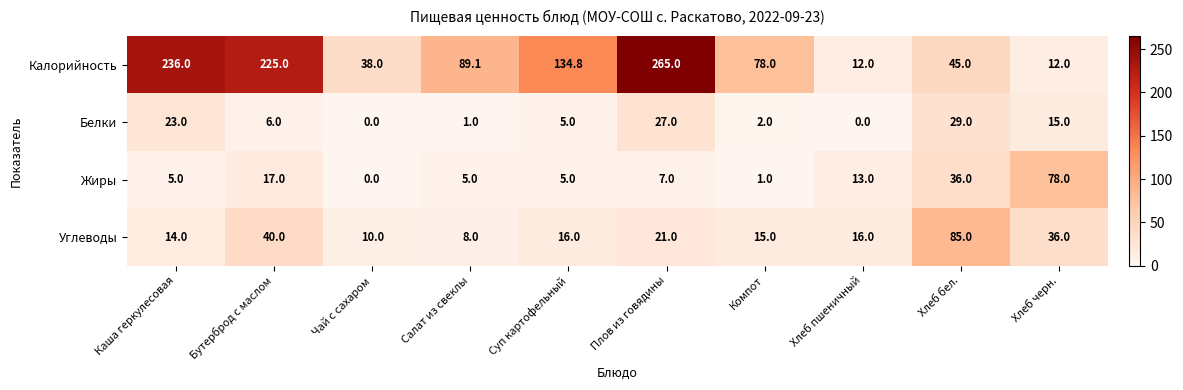

What is the difference between the maximum and minimum values in the Калорийность series?

253.0